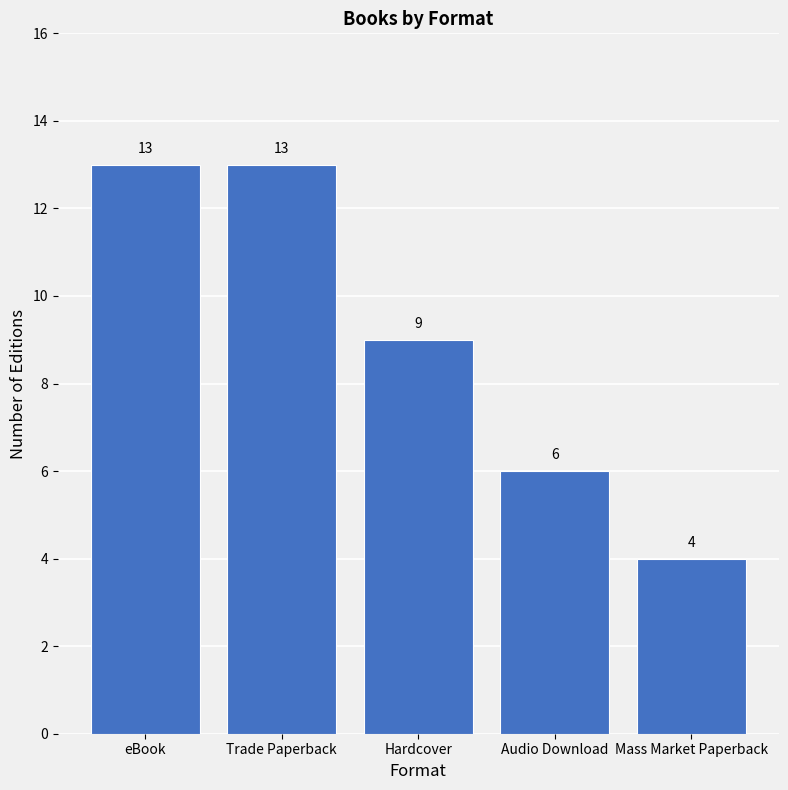

What is the label of the 4th bar from the left?

Audio Download